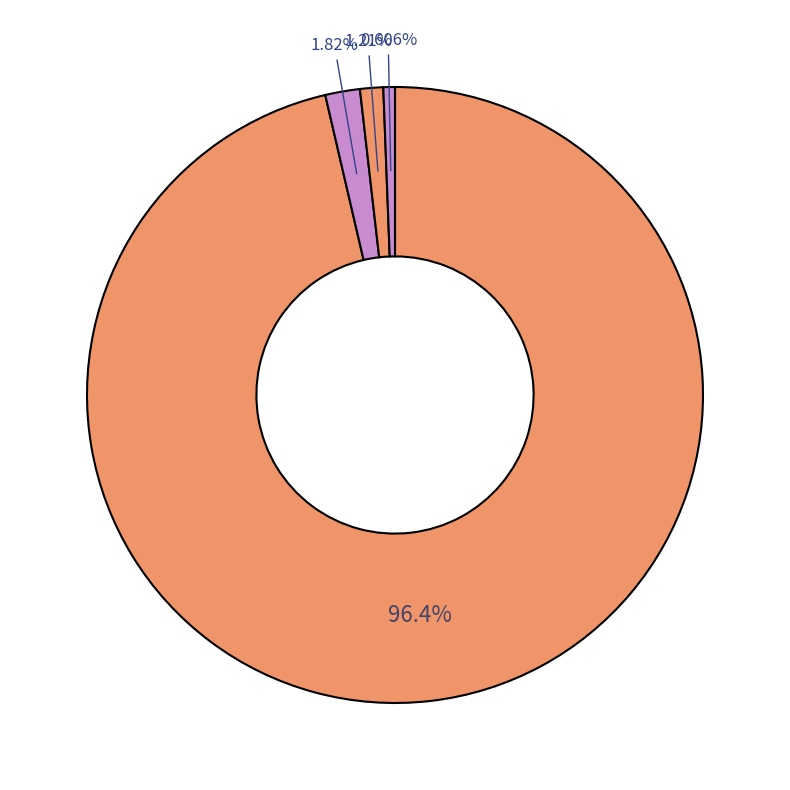

How many segments does this pie chart have?

4